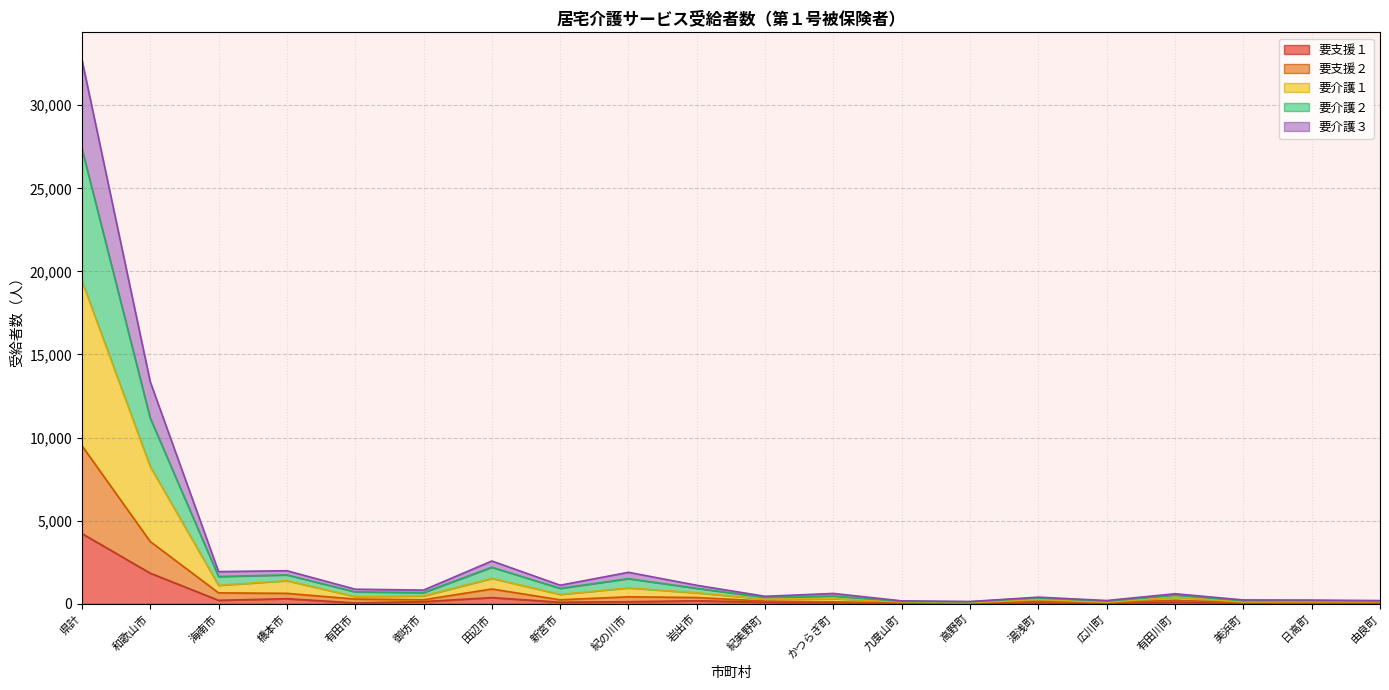

Which has a higher value, 新宮市 or 日高町?

新宮市